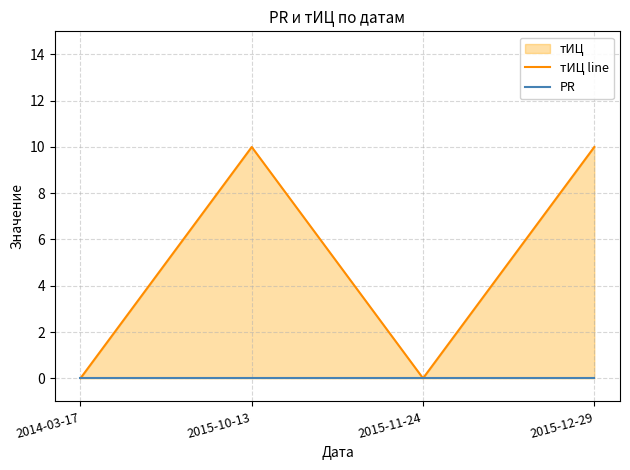

Which label corresponds to the smallest value in the chart?

2014-03-17